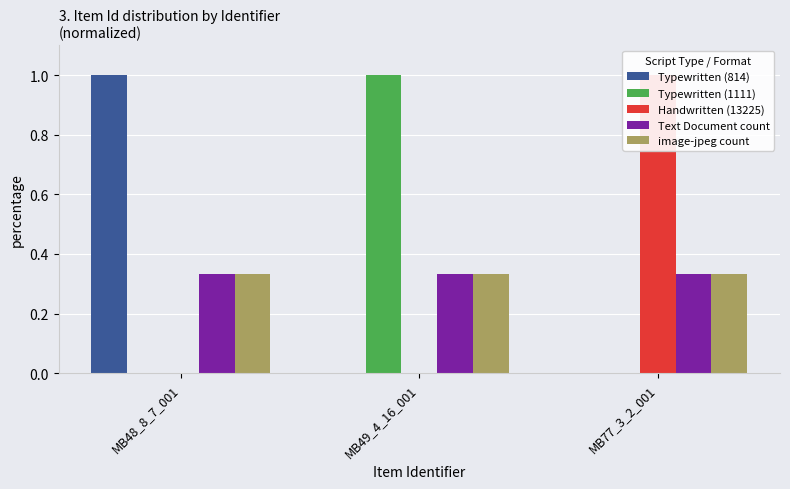

What position from the left is MB48_8_7_001?

1